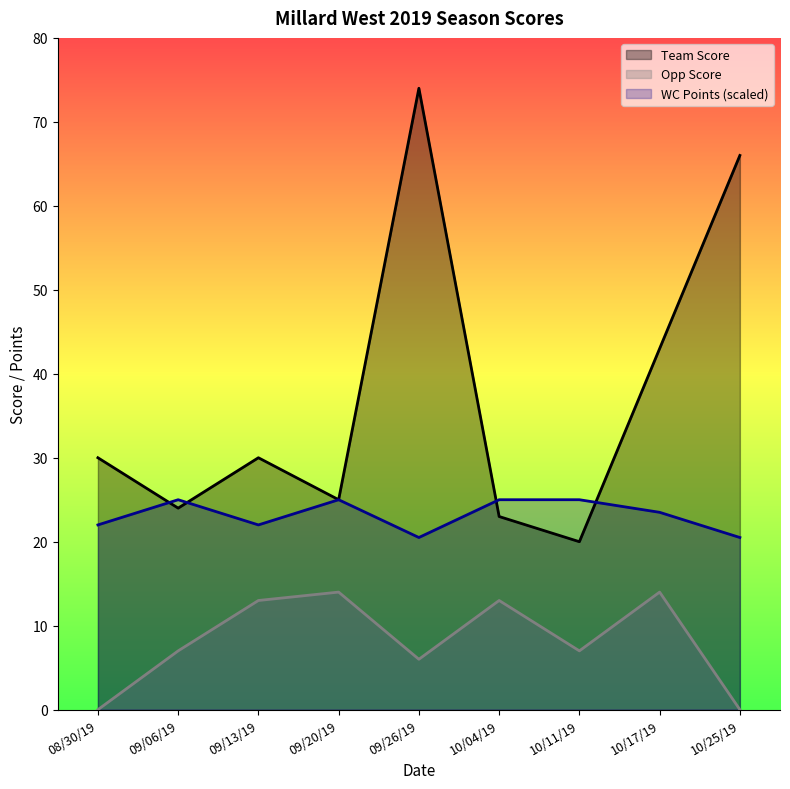

Where is the first local maximum for WC Points?

09/06/19